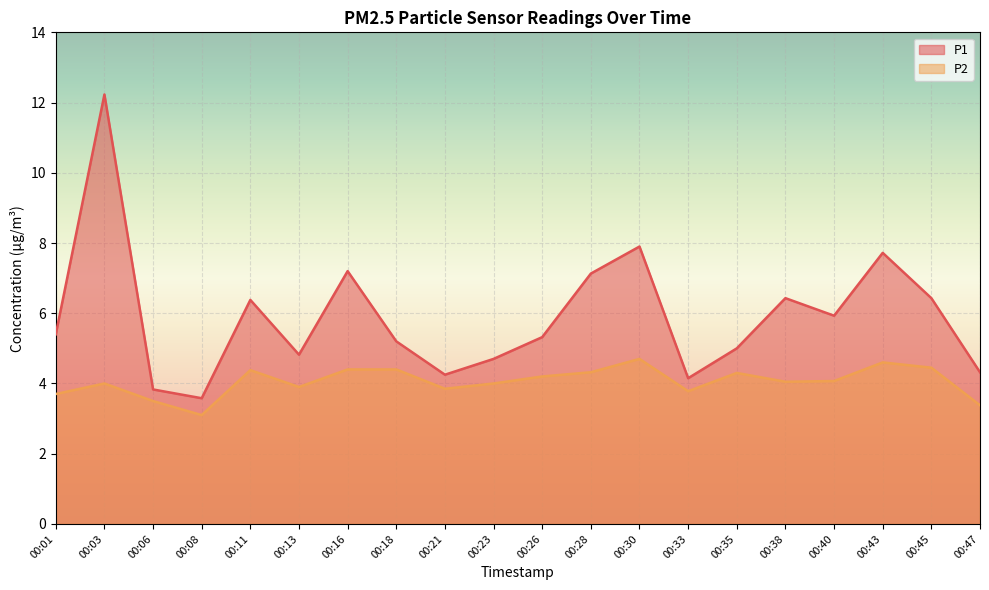

Which series has the largest total across all categories?

P1